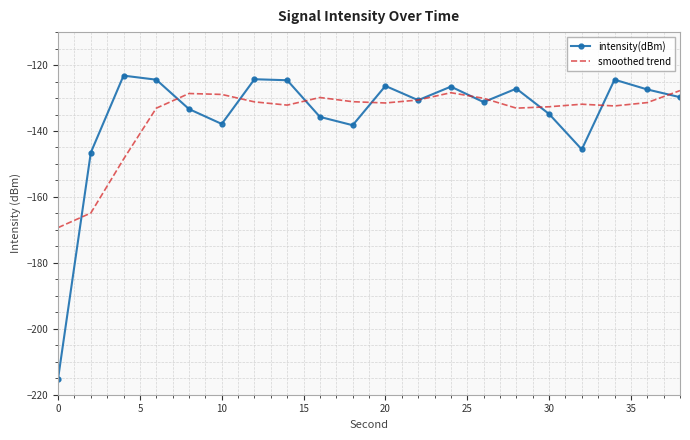

List the series in order of their peak value, highest first.

intensity(dBm), smoothed trend